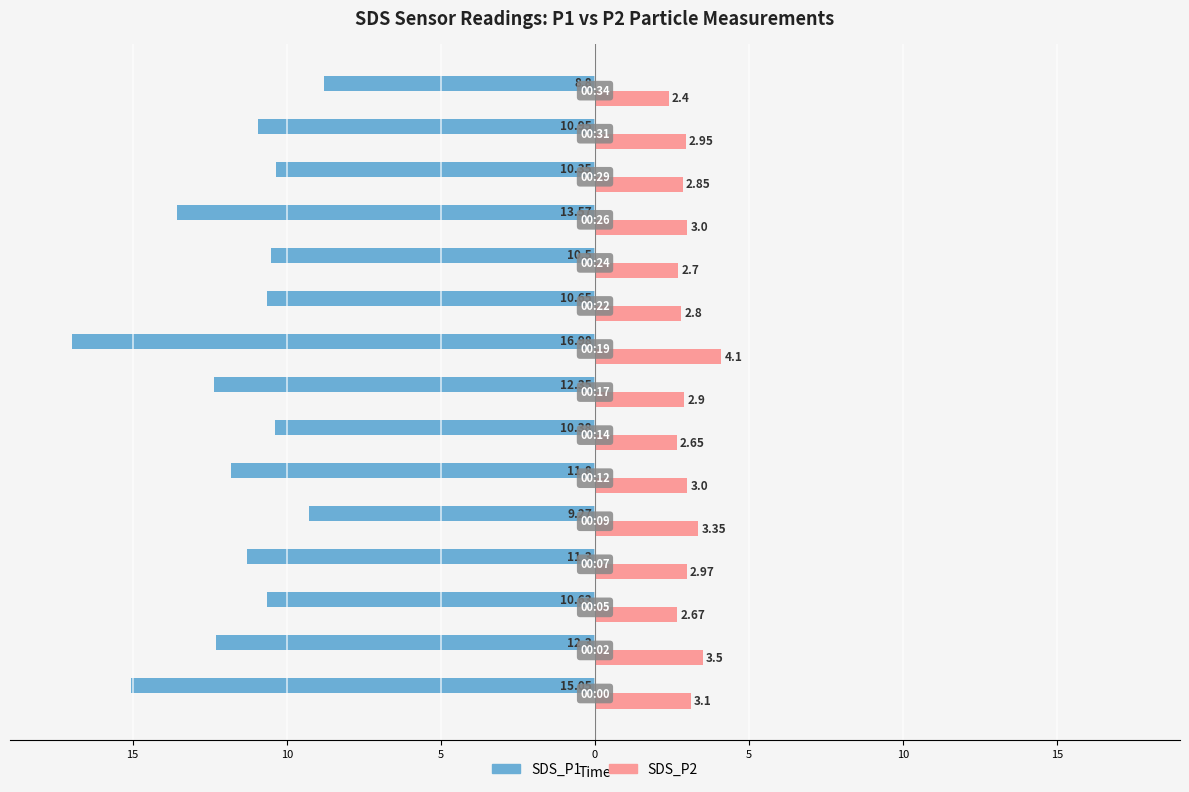

What are all the series names shown in the legend?

SDS_P1, SDS_P2